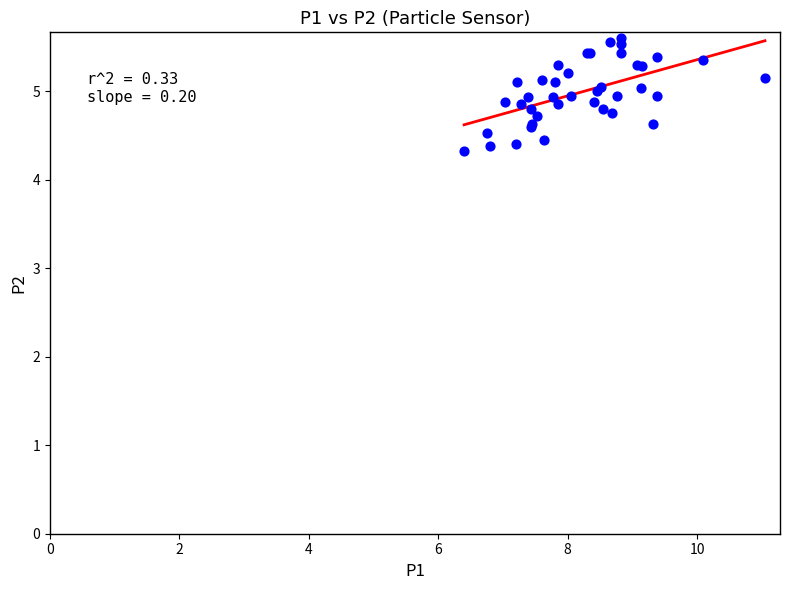

What Y value in the scatter plot is closest to 4?

4.3